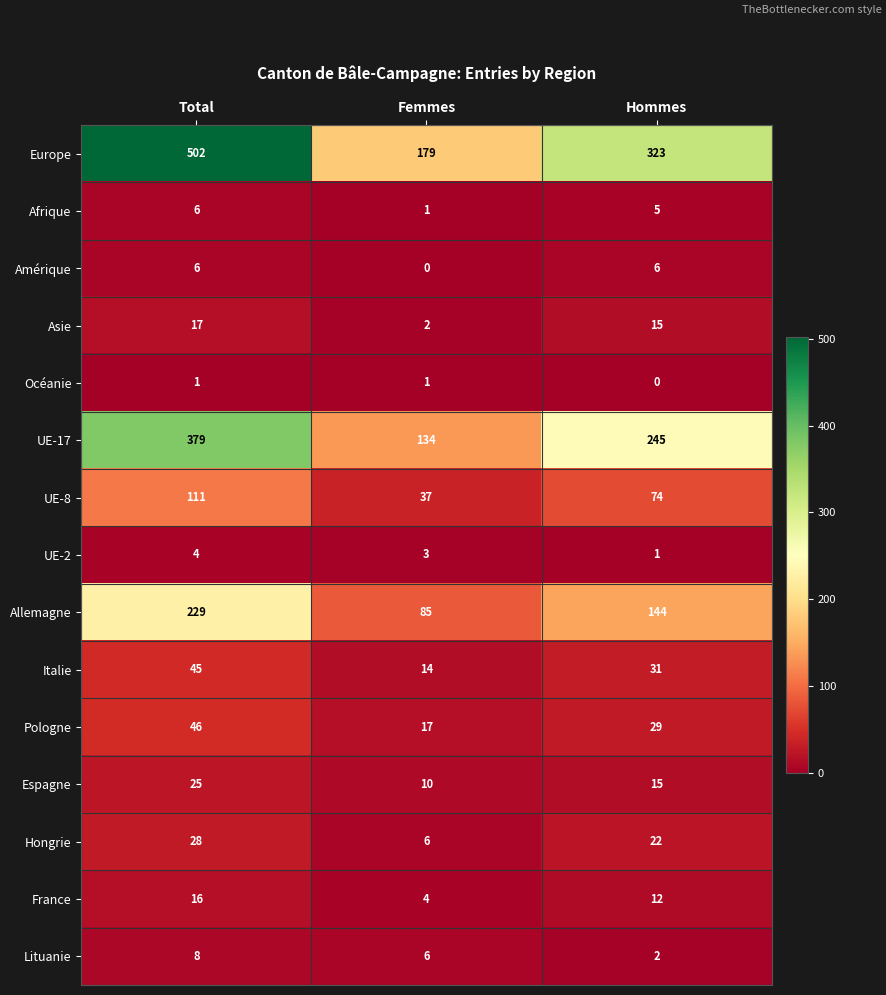

Count the number of data series in this chart.

15